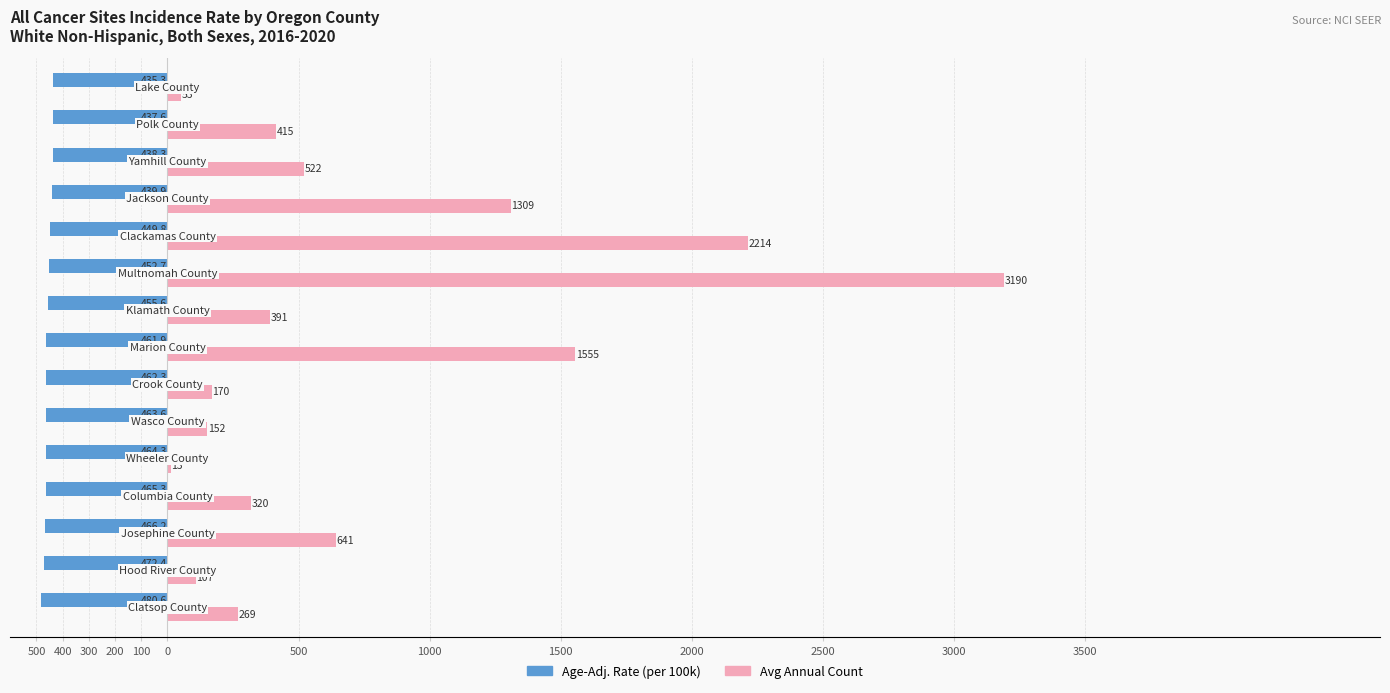

Reading left to right, list all the values displayed in this chart.

Rate: -480.6	-472.4	-466.2	-465.3	-464.3	-463.6	-462.3	-461.9	-455.6	-452.7	-449.8	-439.9	-438.3	-437.6	-435.3
Count: 269.0	107.0	641.0	320.0	13.0	152.0	170.0	1555.0	391.0	3190.0	2214.0	1309.0	522.0	415.0	53.0